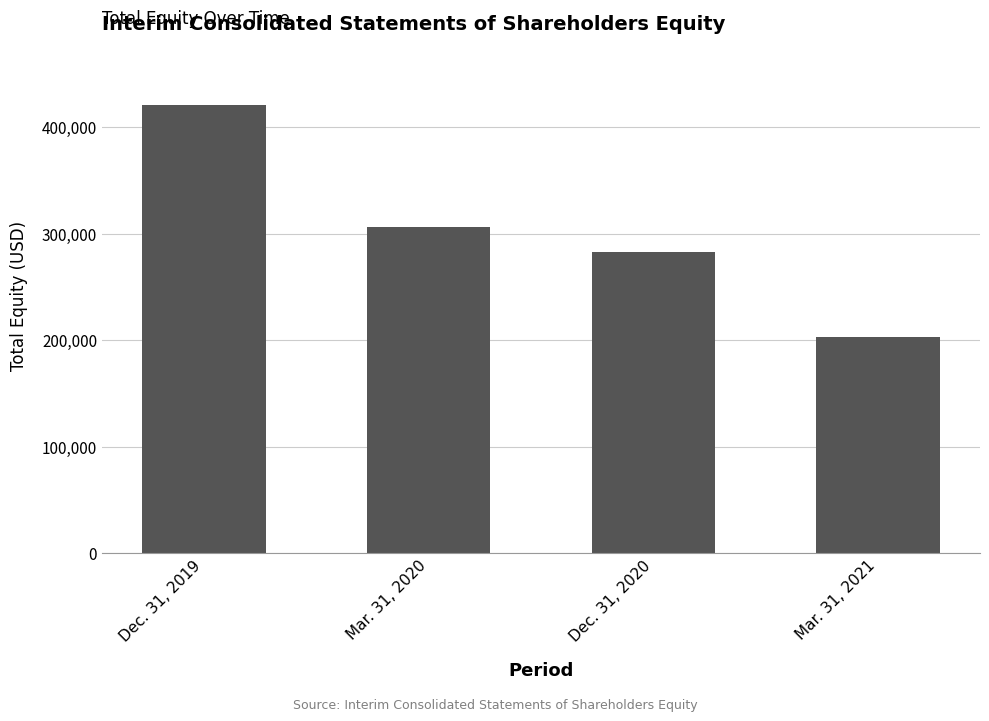

Count the values in the range 282675 to 420780.

3